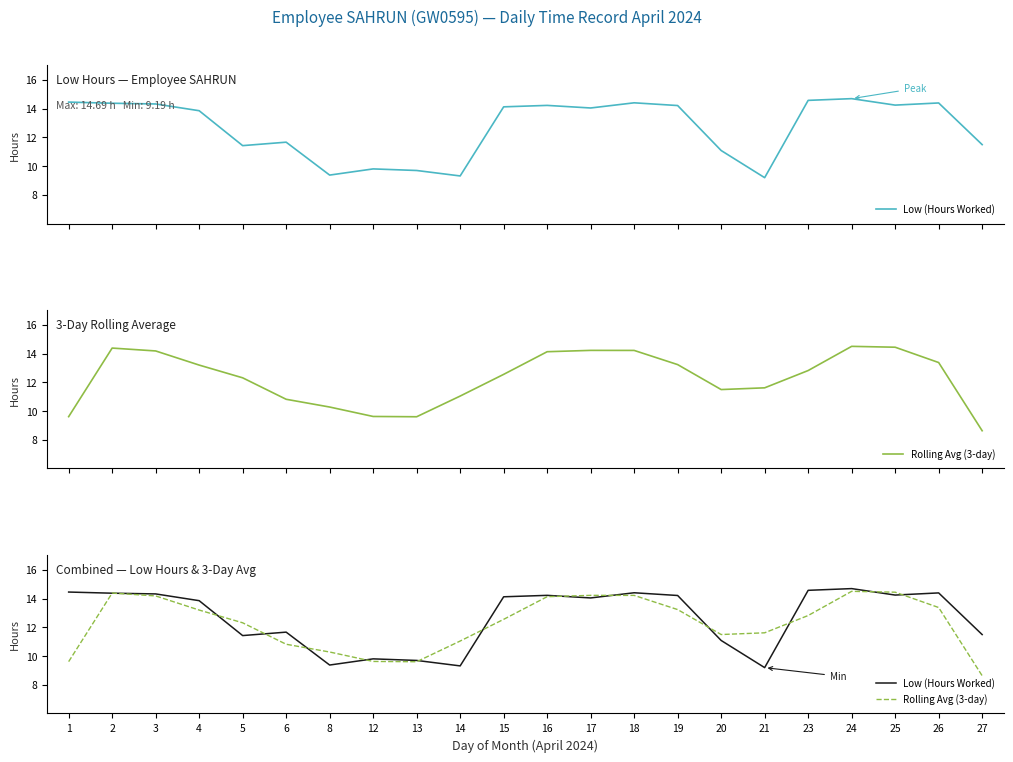

How many times do Rolling Avg (3-day) and Low (Hours Worked) cross each other?

14